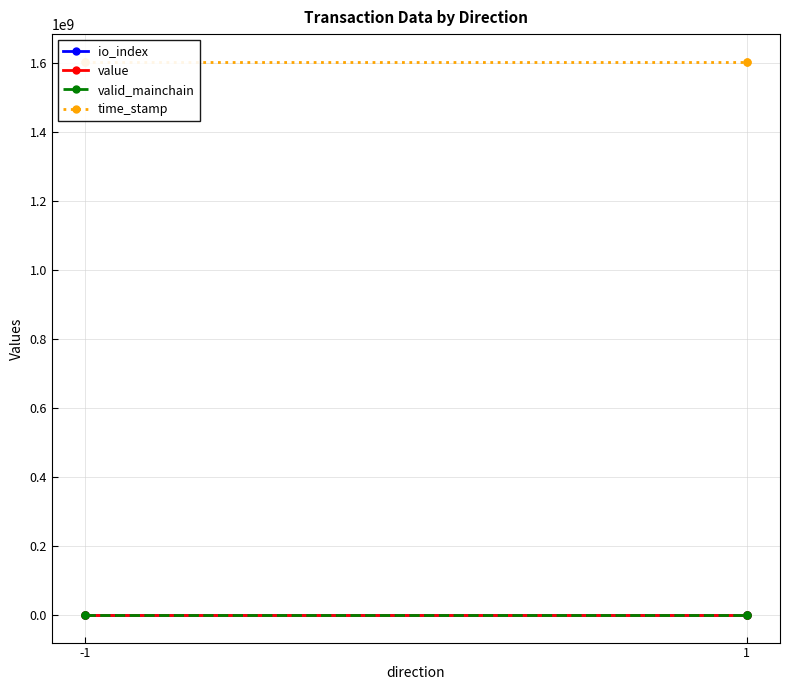

How many intersections are there between value and io_index?

2